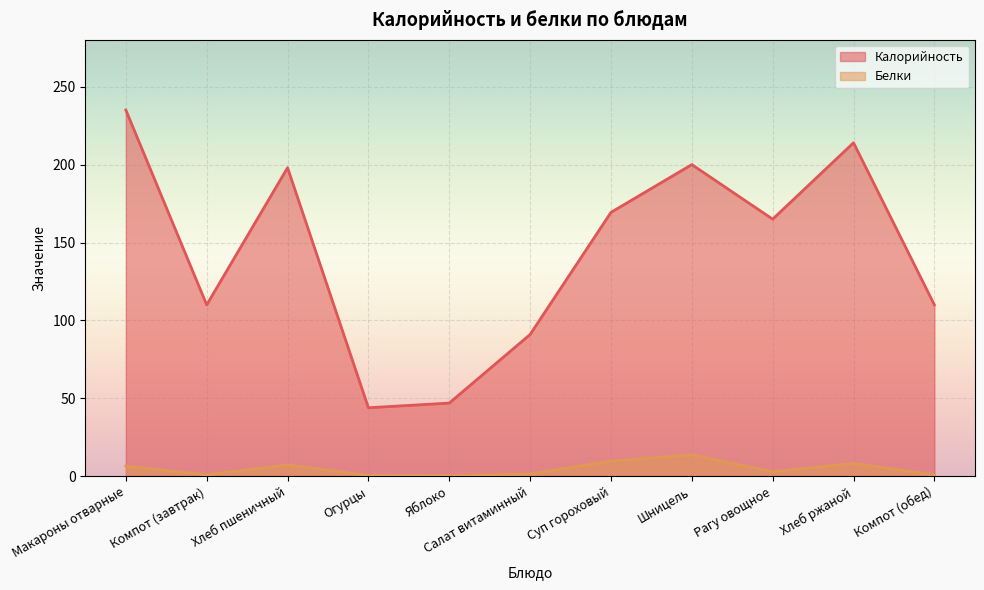

Which series has the largest total across all categories?

Калорийность